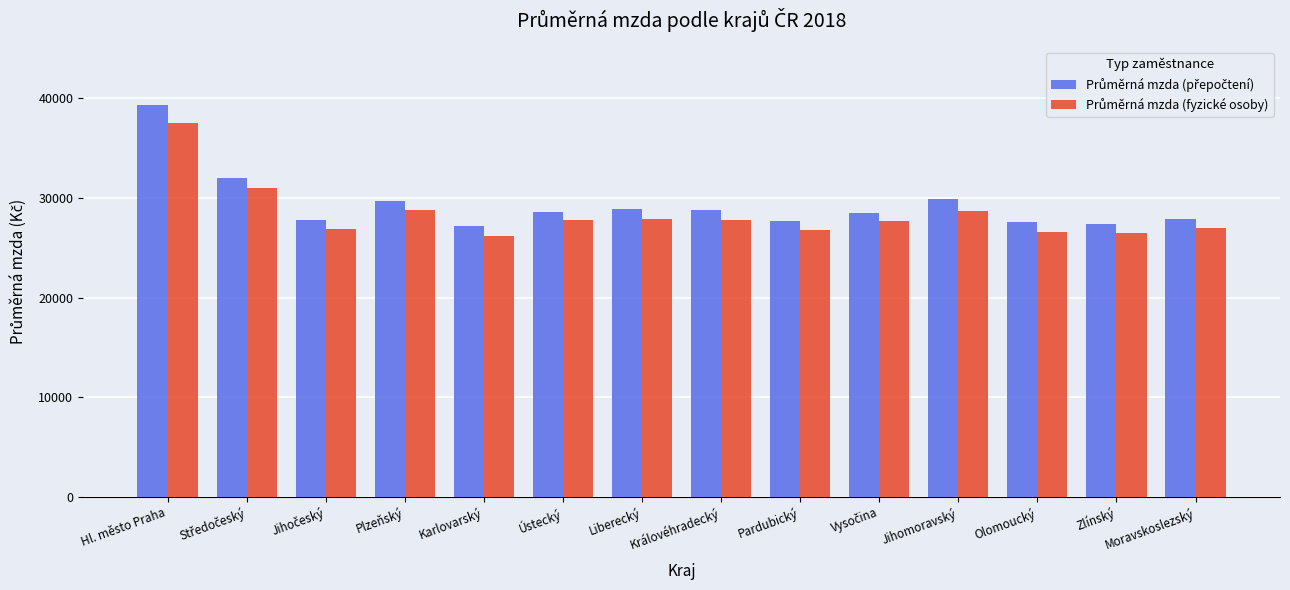

Count the number of categories in the chart.

14